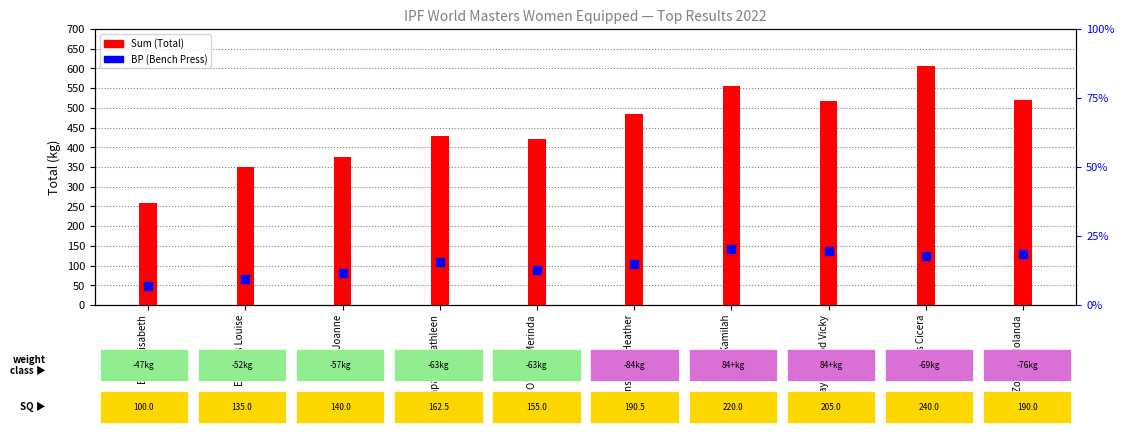

Which series contains the lowest Y value?

BP